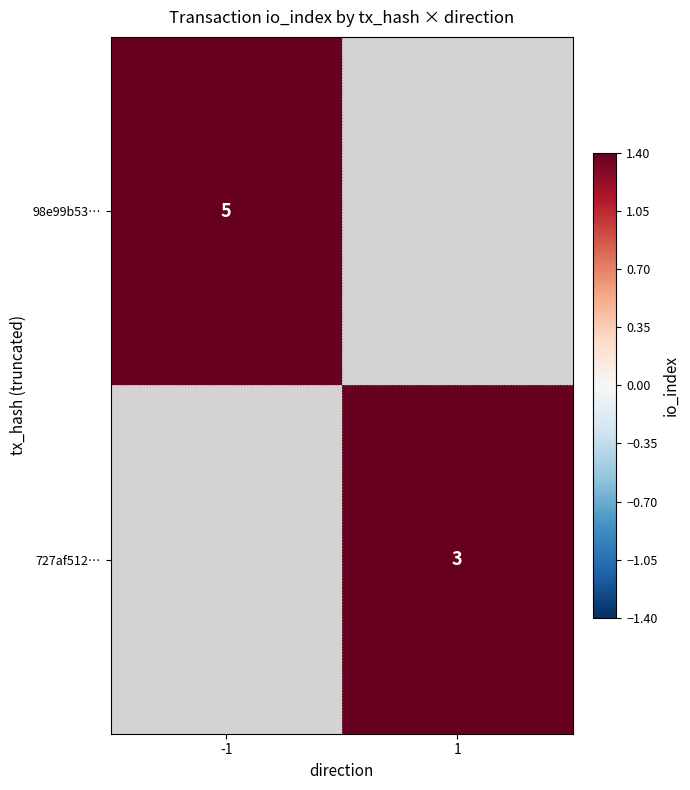

Is the value of 727af512… at 1 greater than the value of 98e99b53… at -1?

No